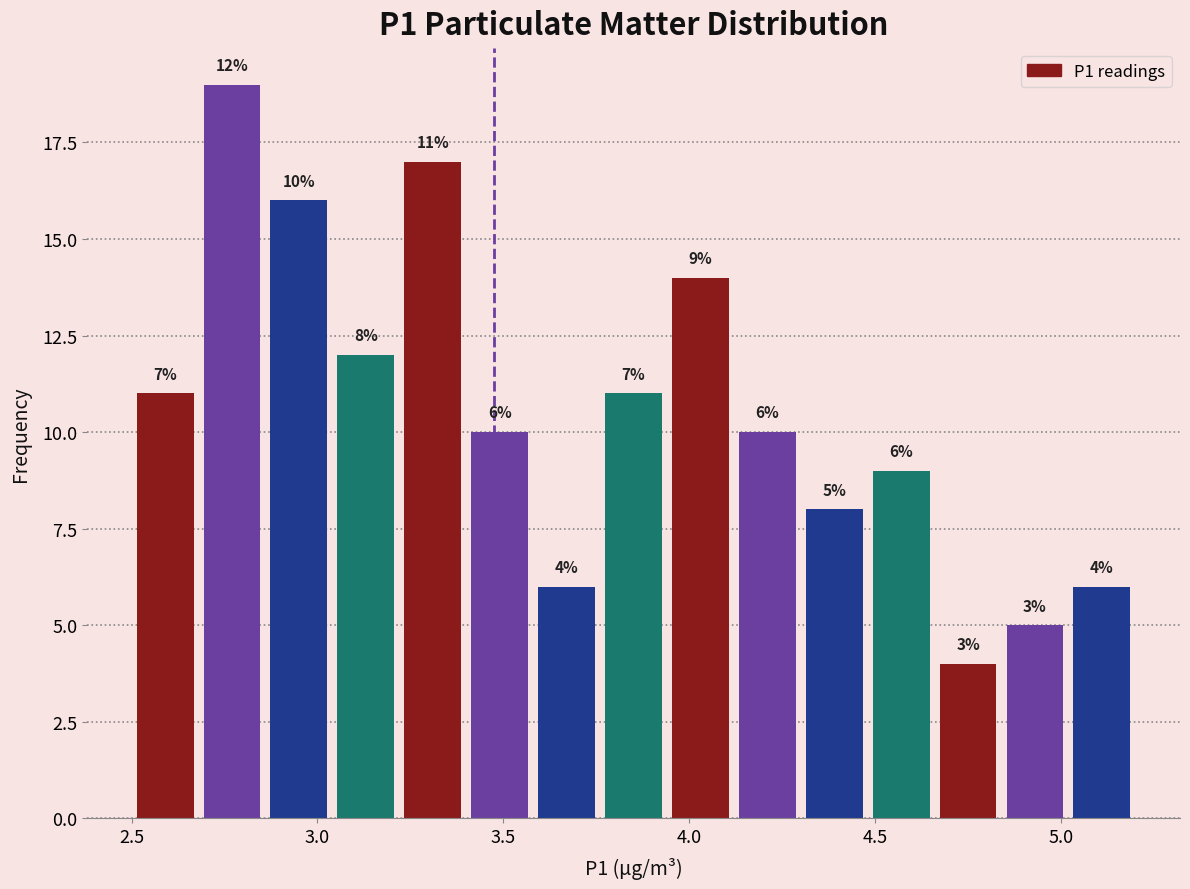

Around what value on the x-axis is the tallest bar? Give the approximate position of its centre, as read against the axis.

2.75